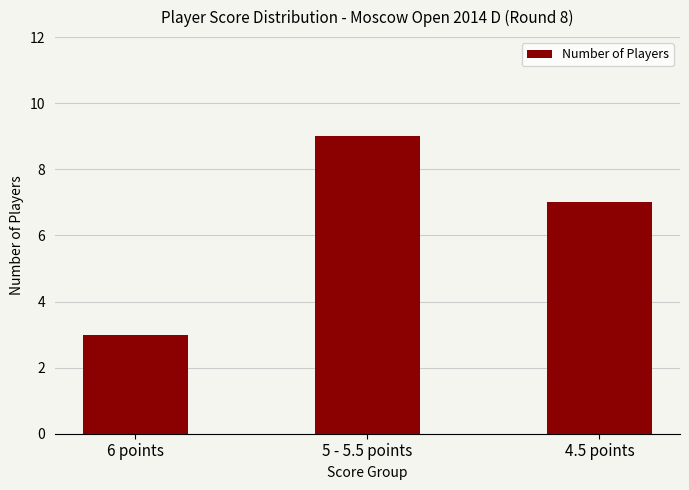

Where does the data first go above 7?

5 - 5.5 points